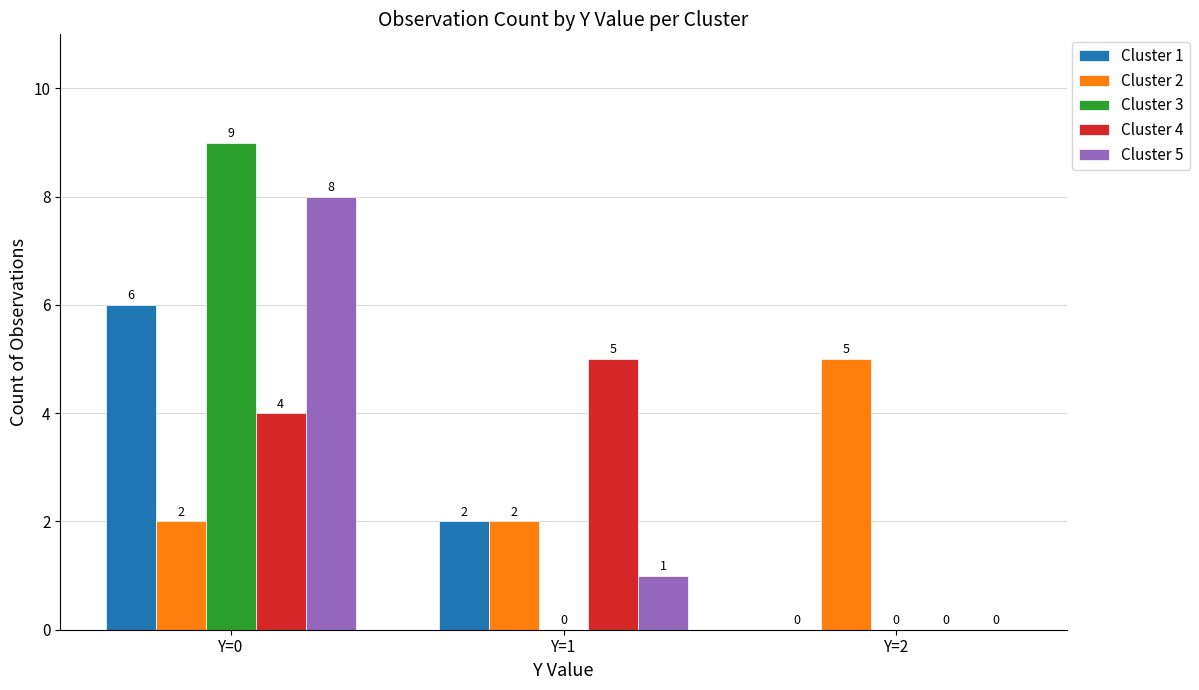

Count the Cluster 2 values in the range 2 to 5.

3